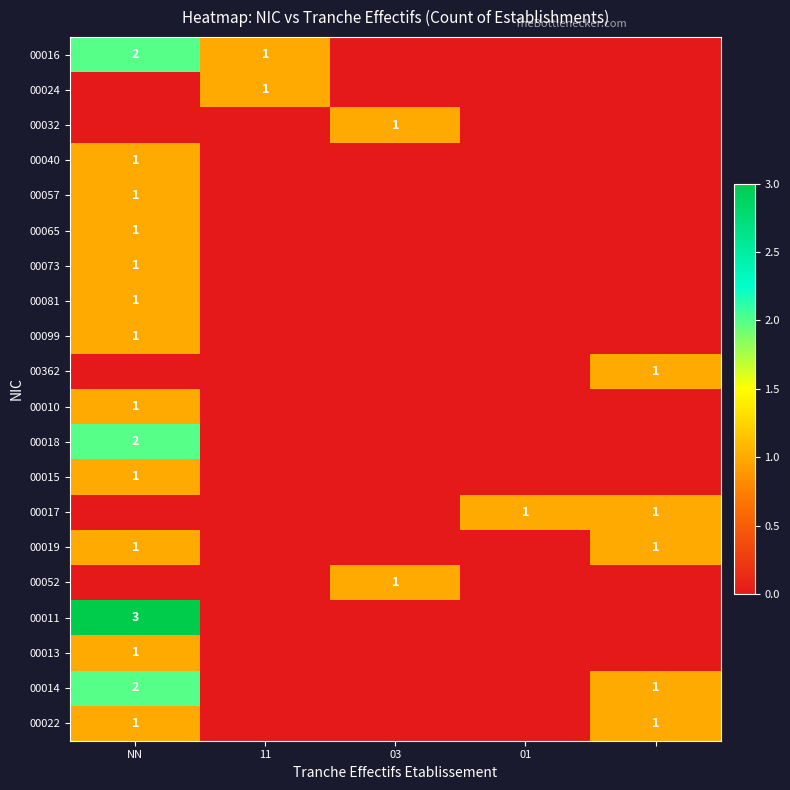

What is the total value across all series at 4?

5